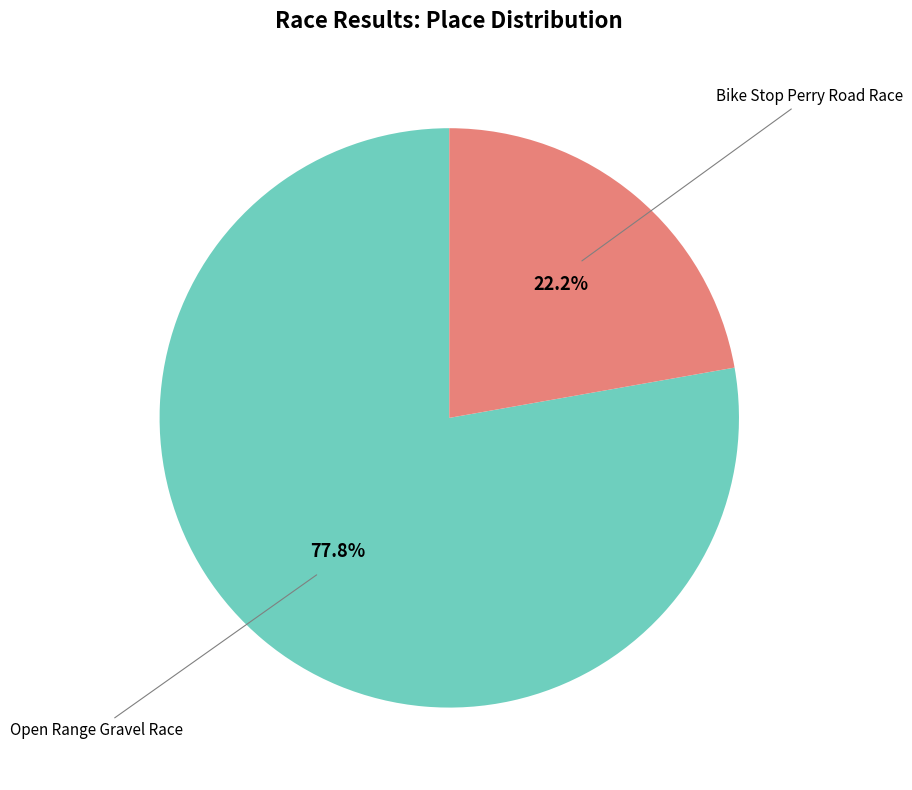

Count the number of slices in the pie.

2